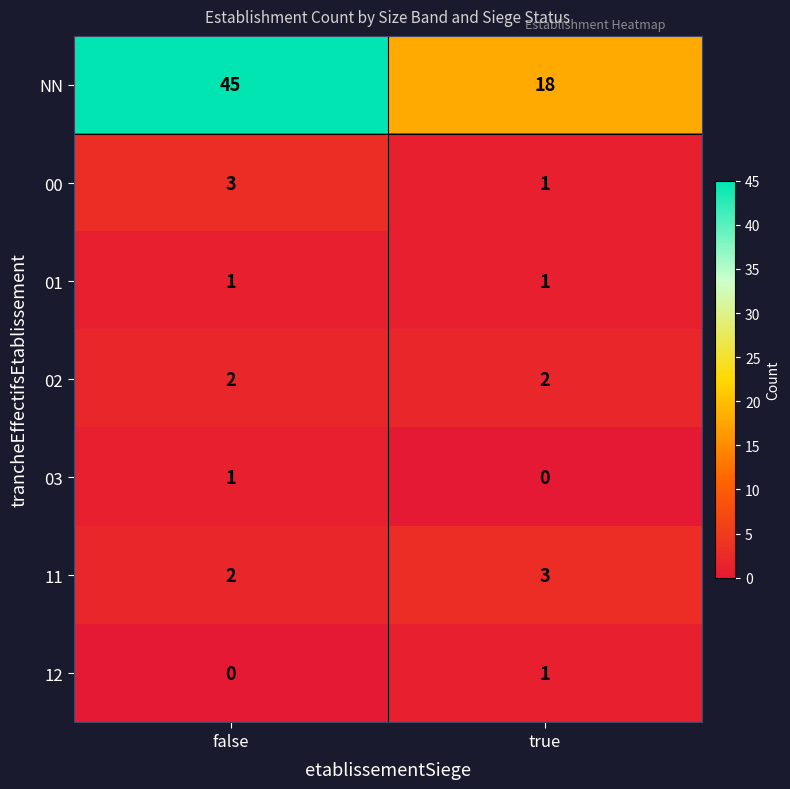

Reading left to right, list all the values displayed in this chart.

NN: 45	18
00: 3	1
01: 1	1
02: 2	2
03: 1	0
11: 2	3
12: 0	1